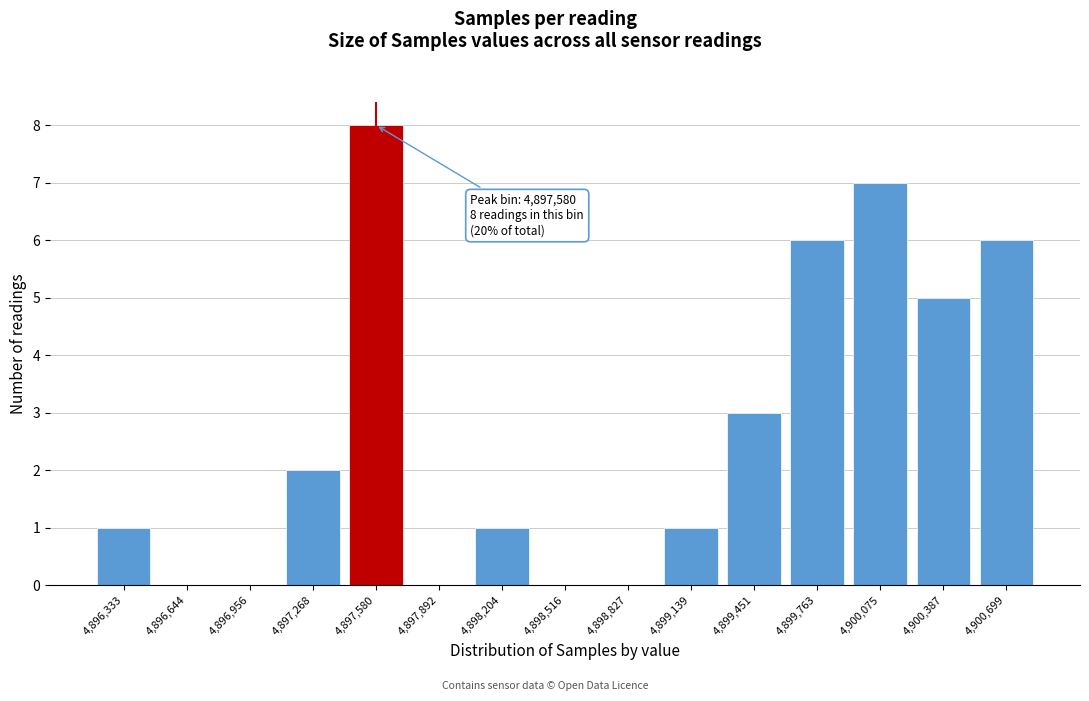

Reading left to right, extract all data points from this chart.

4,896,333=1	4,896,644=0	4,896,956=0	4,897,268=2	4,897,580=8	4,897,892=0	4,898,204=1	4,898,516=0	4,898,827=0	4,899,139=1	4,899,451=3	4,899,763=6	4,900,075=7	4,900,387=5	4,900,699=6